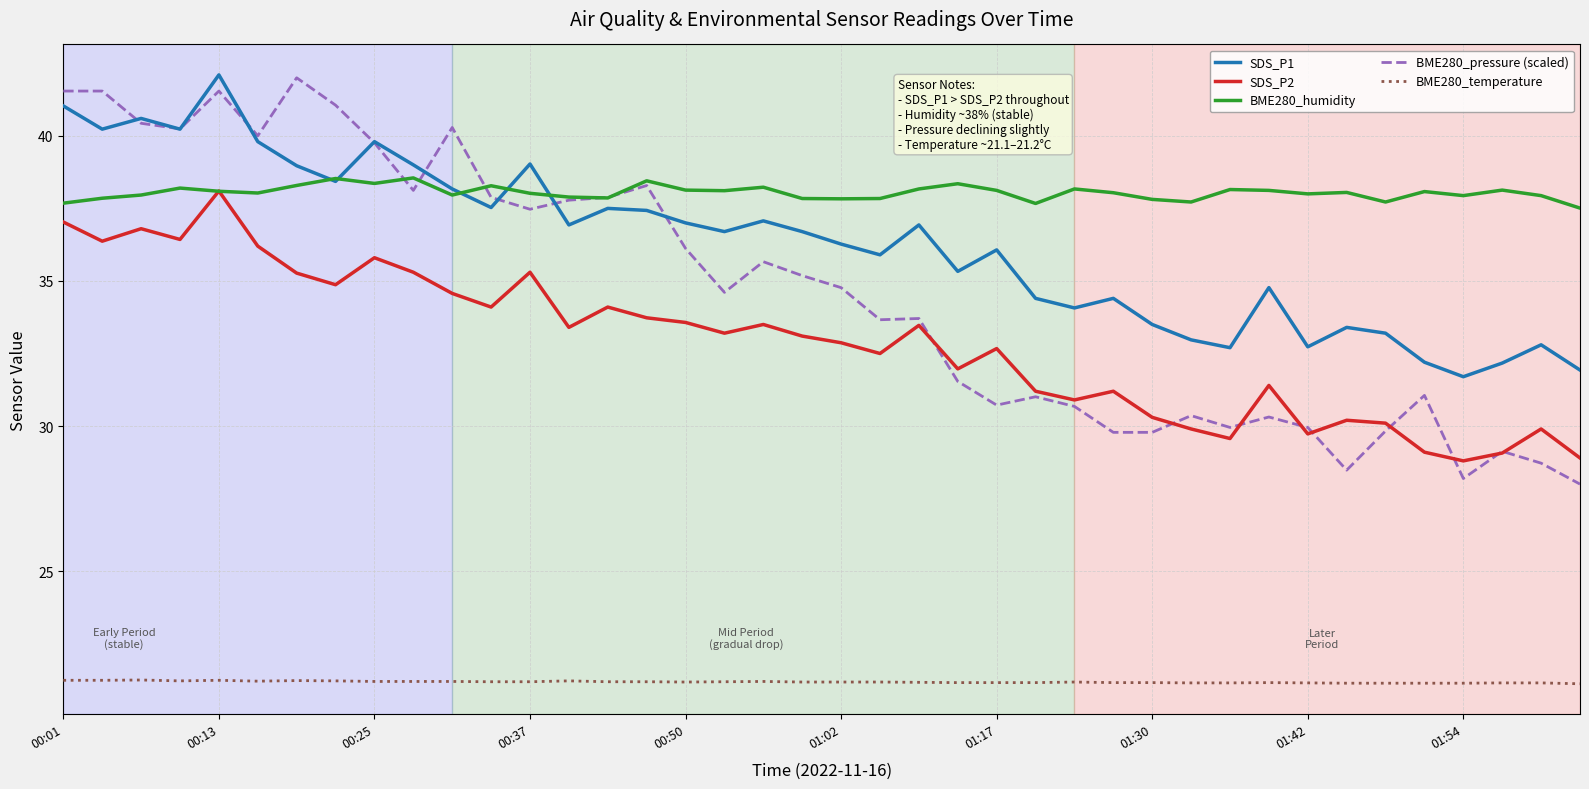

How many lines are shown in the chart?

5